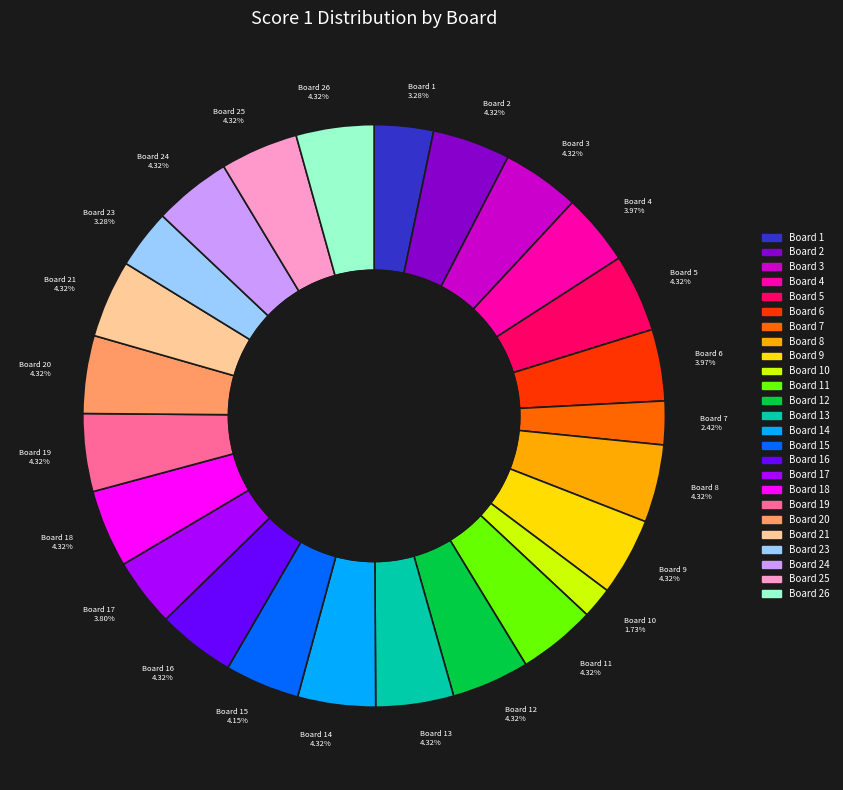

Is there a majority slice in this chart?

No